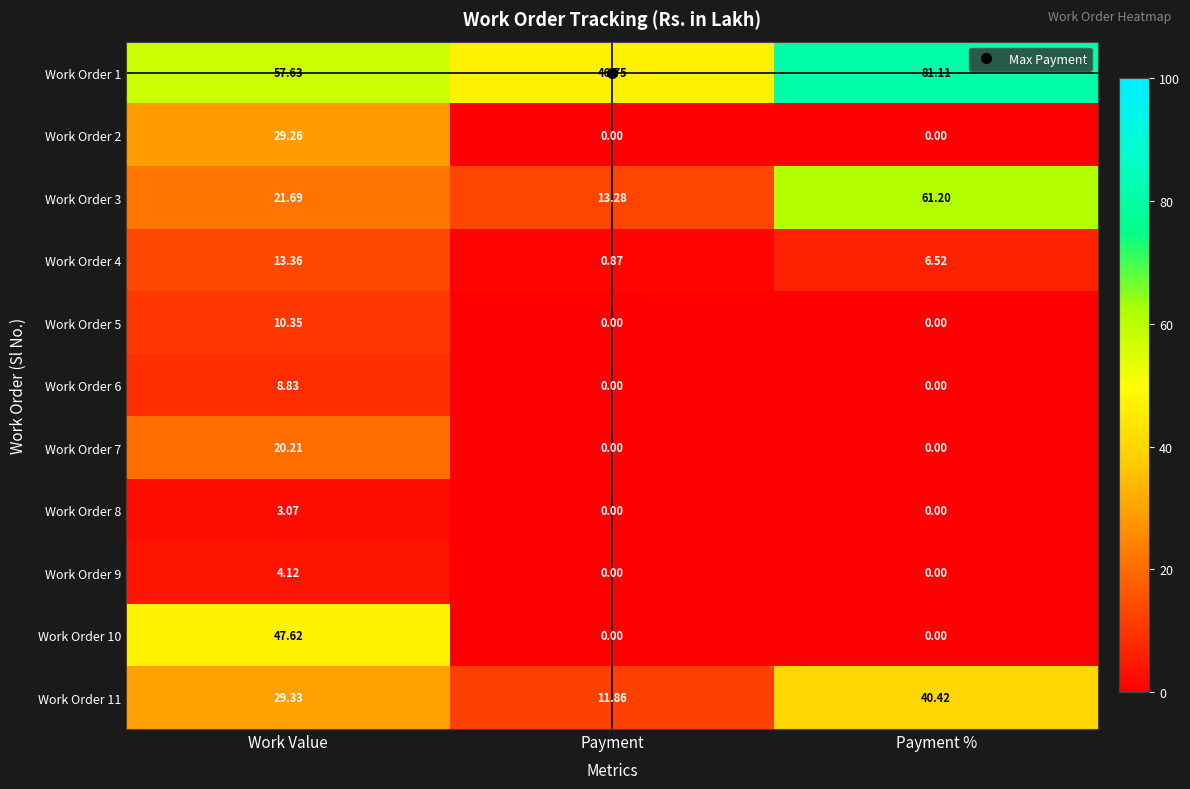

Is the value of Work Order 1 at Payment greater than the value of Work Order 5 at Work Value?

Yes